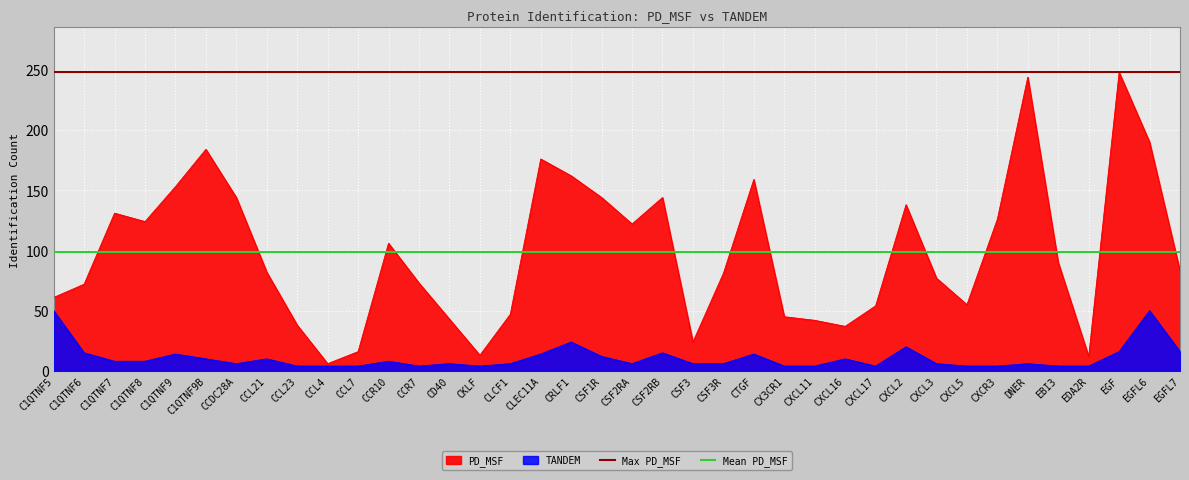

Does the chart display data point markers on the line(s)?

No